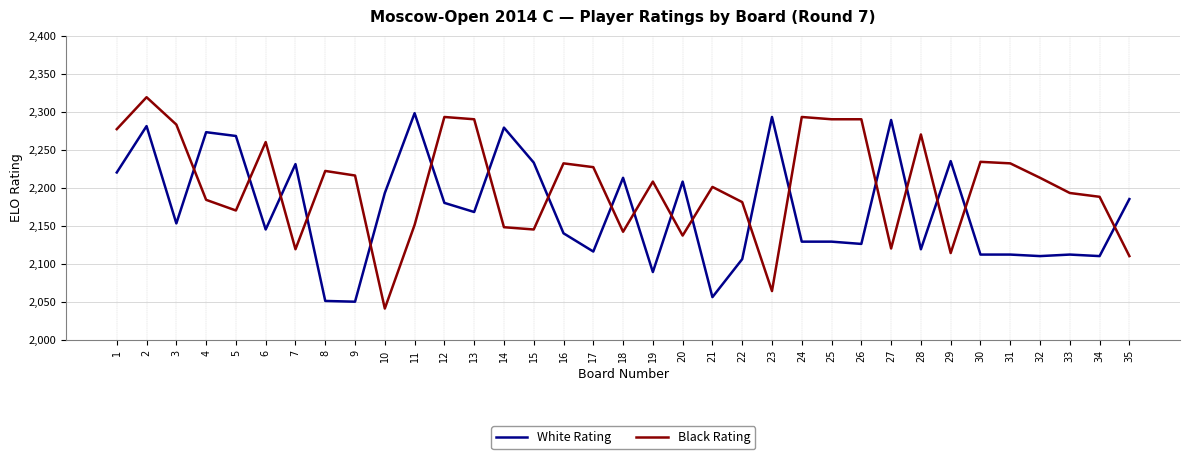

True or false: White Rating has a value of 2839 at 34.

False